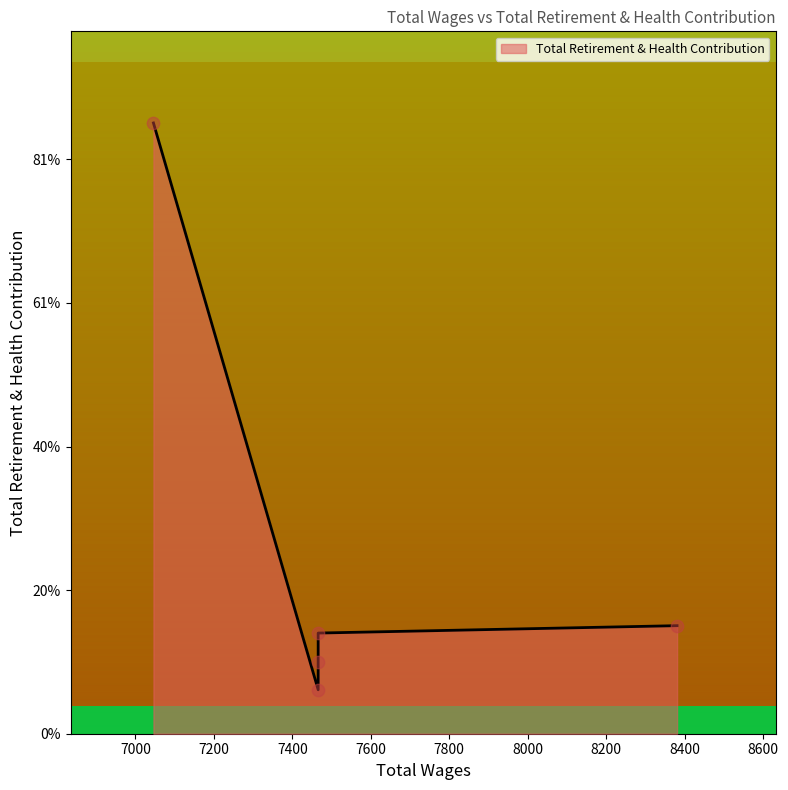

Approximately how many times larger is the value at 8381.0 compared to 7046.0?

0.2